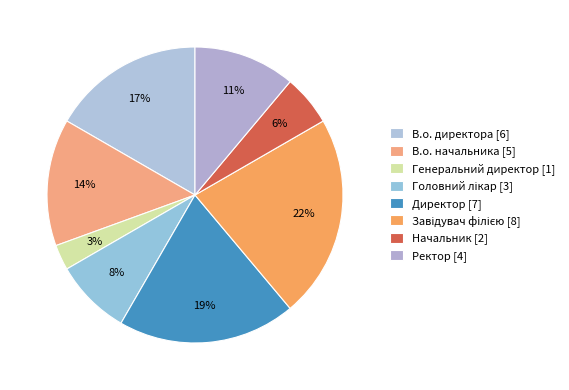

Do Начальник and В.о. директора together represent more than half of the pie?

No